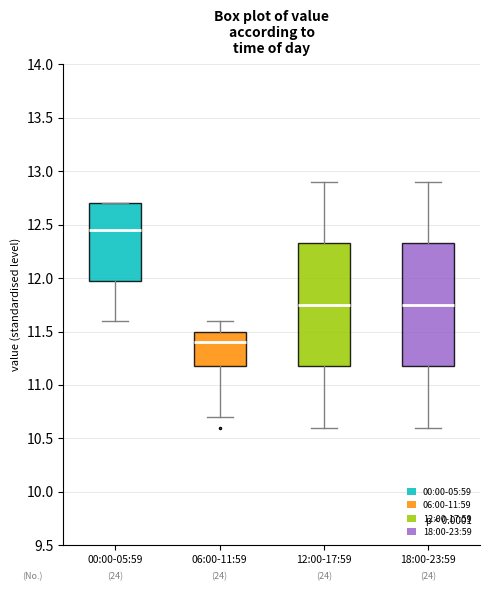

Which box has the lowest median line?

06:00-11:59